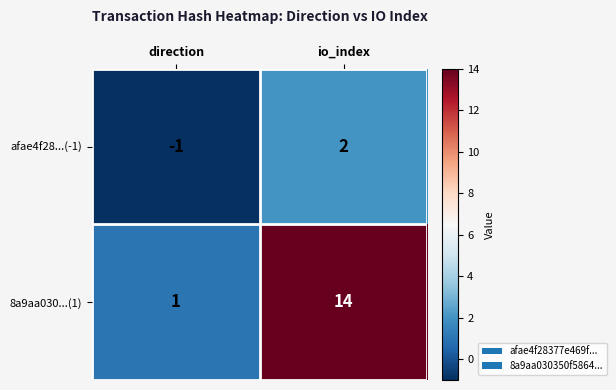

At which category is the sum across all series the highest?

io_index